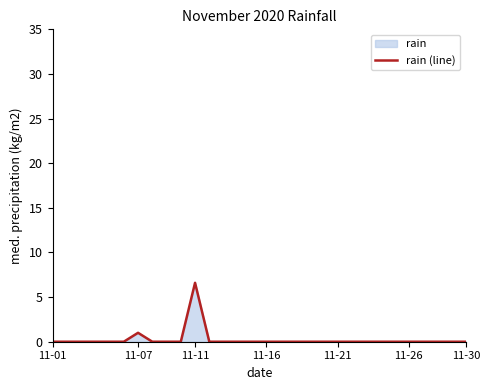

What is the difference between the maximum and minimum values?

6.6